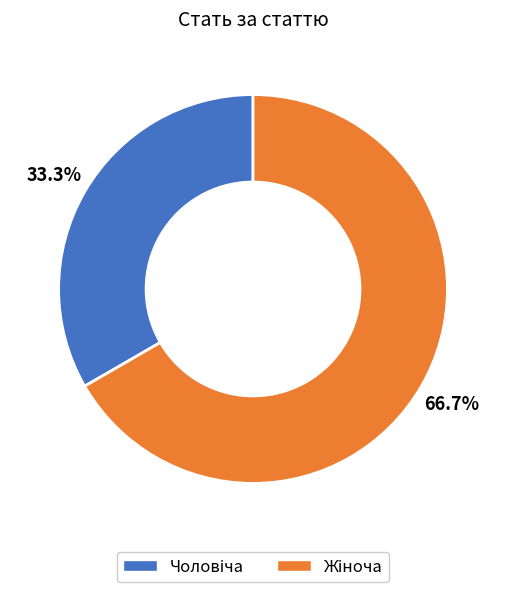

Is there a majority slice in this chart?

Yes